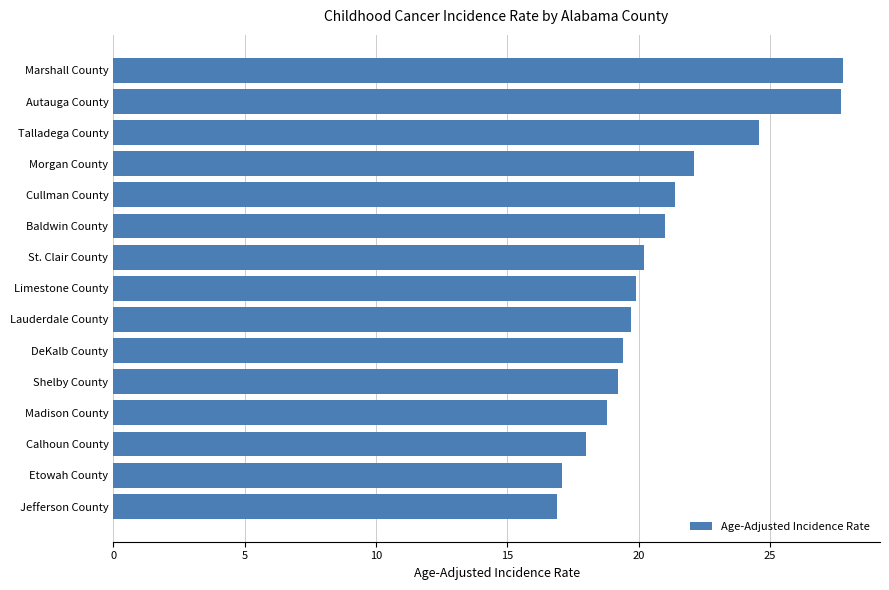

What is the minimum value shown in the chart?

16.9